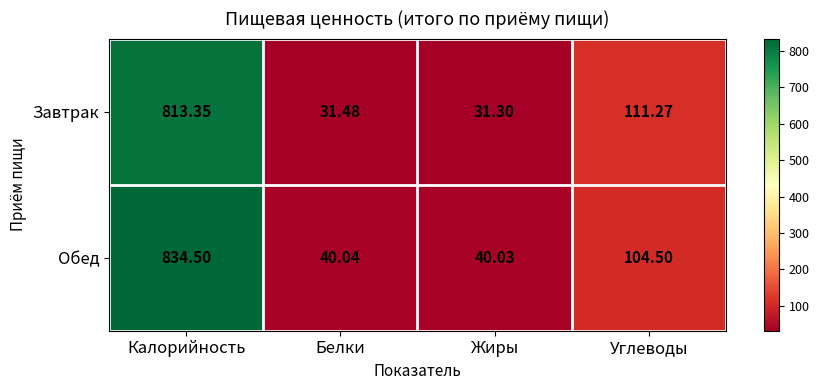

Between Калорийность and Белки, which series saw the biggest shift?

Обед